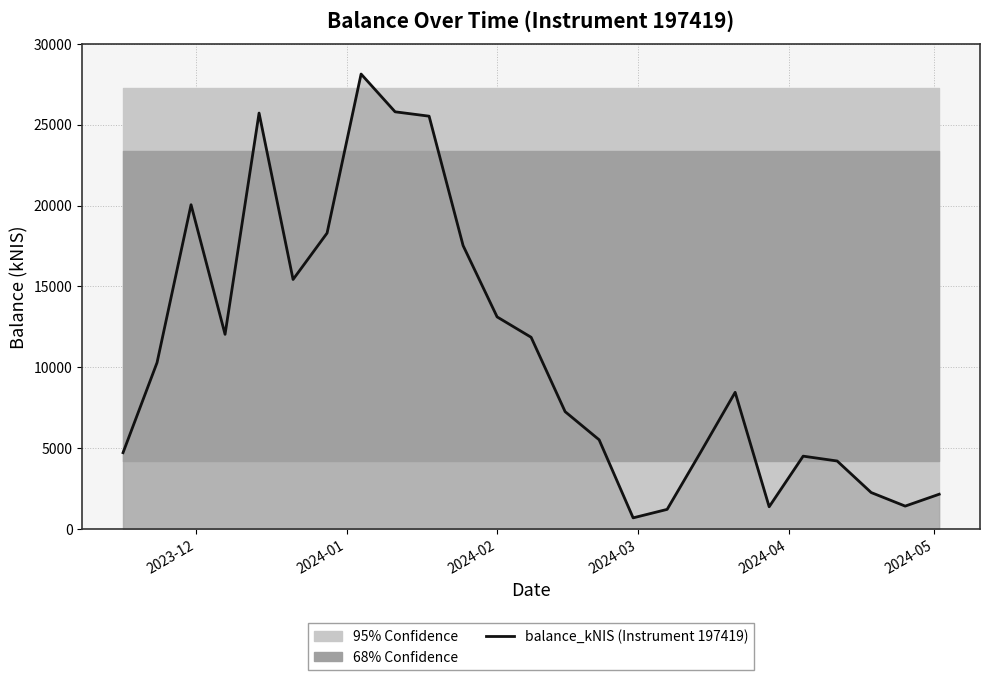

What is the minimum value for balance_kNIS (Instrument 197419)?

693.7